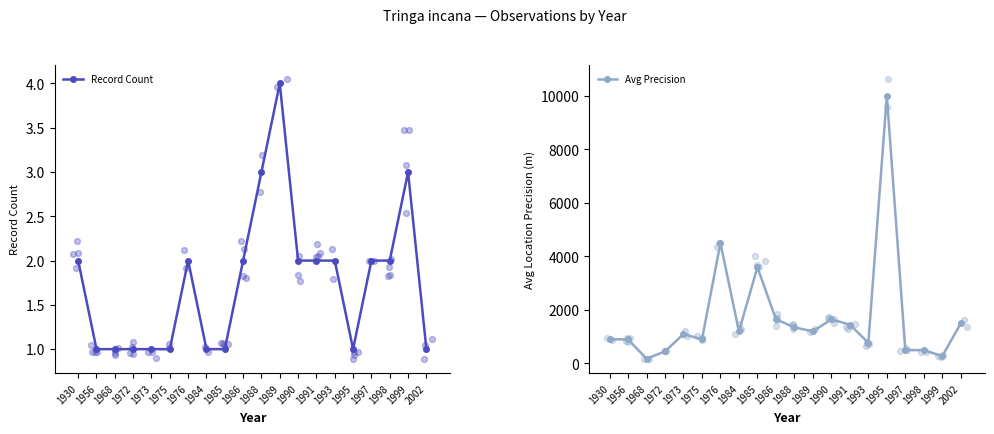

Is the value of Avg Precision at 1956 greater than the value of Record Count at 1972?

Yes